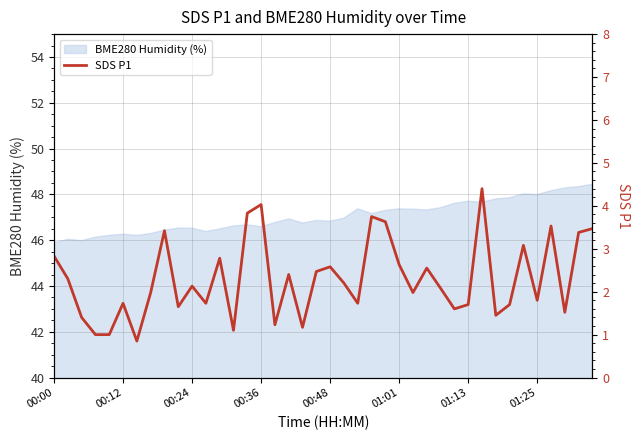

Is it true that the value at 00:00 is 0.8?

False